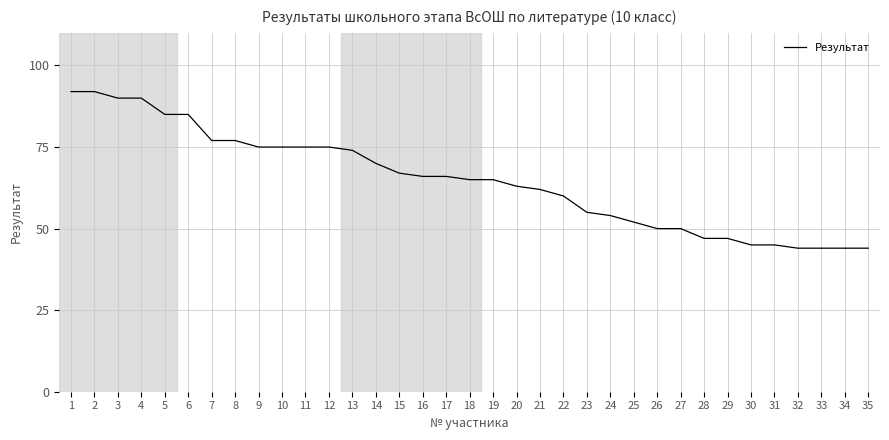

What is the average value?

65